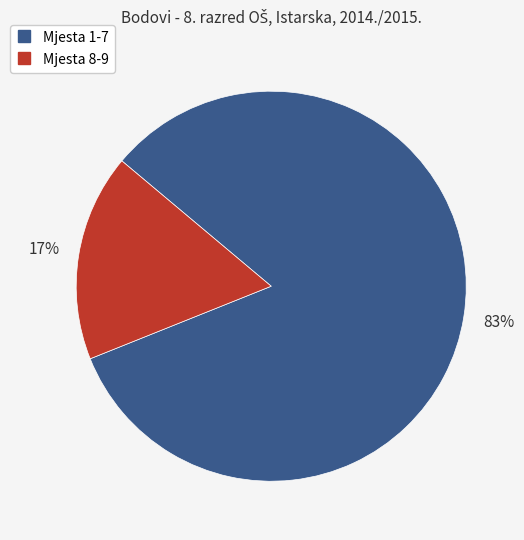

To the nearest percent, what is the difference between the largest and smallest slice percentages?

66%